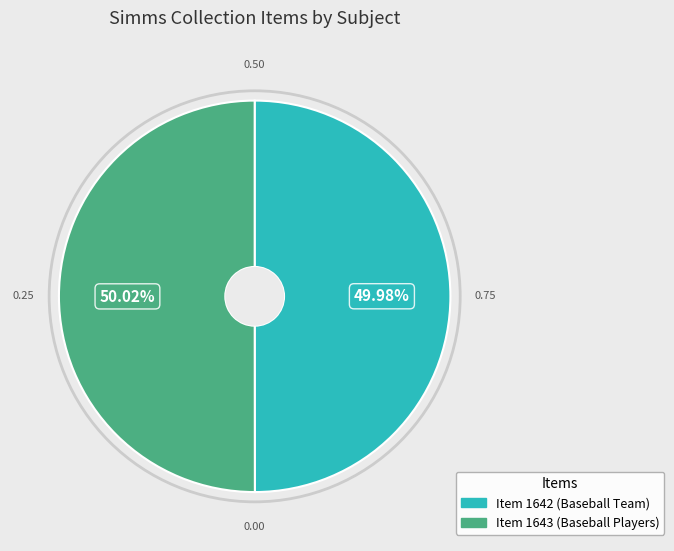

What is the ratio of the value at Item 1643 (Baseball Players) to the value at Item 1642 (Baseball Team)?

1.0